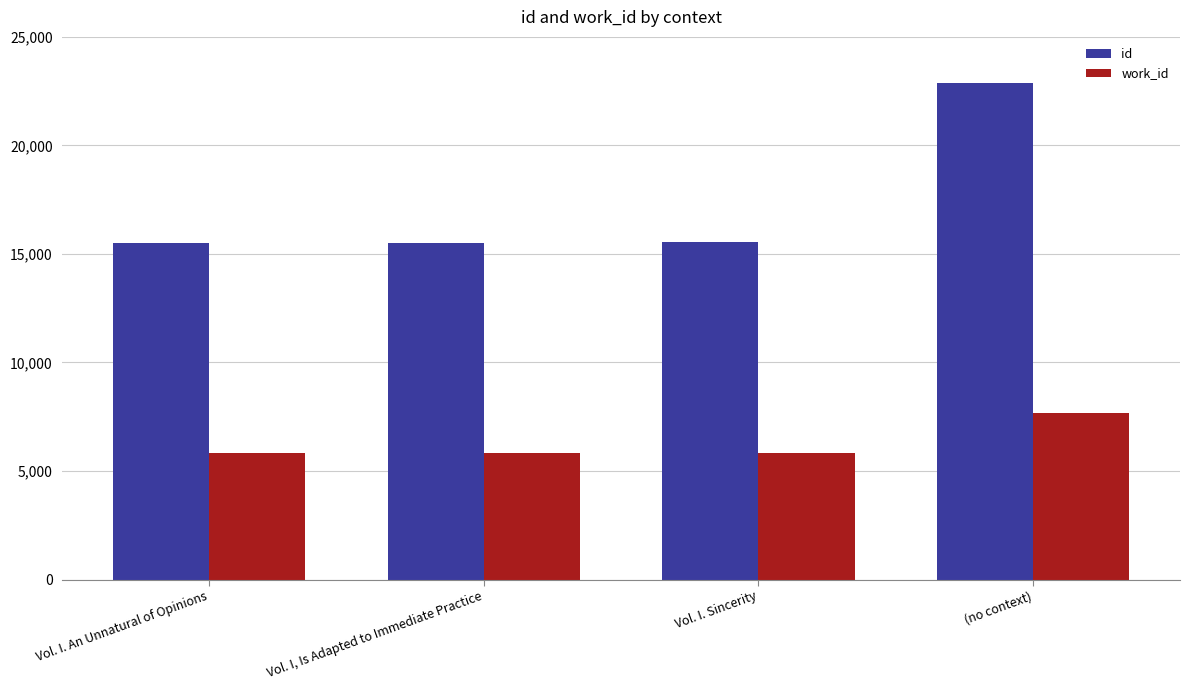

Which series has the widest spread of values?

id